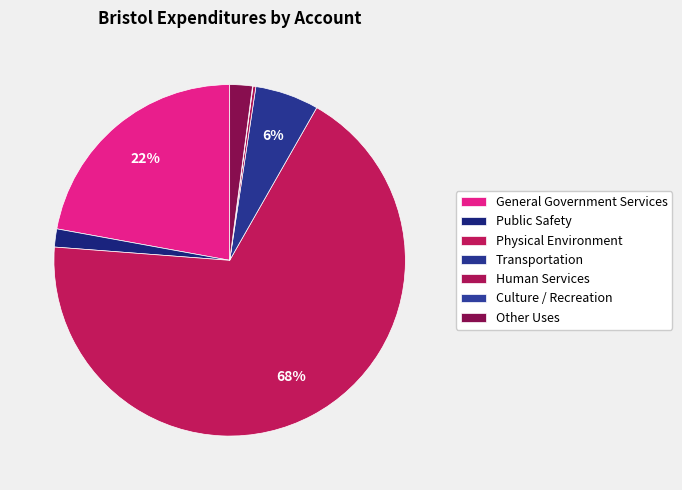

Which has a higher value, General Government Services or Physical Environment?

Physical Environment